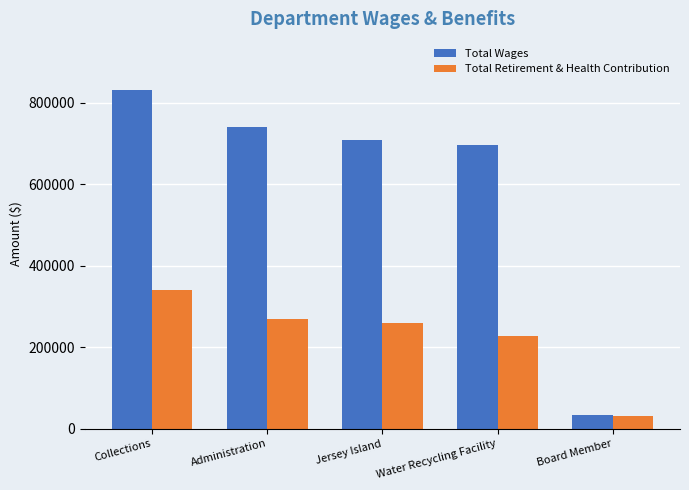

List the series in order of their peak value, lowest first.

Total Retirement & Health Contribution, Total Wages